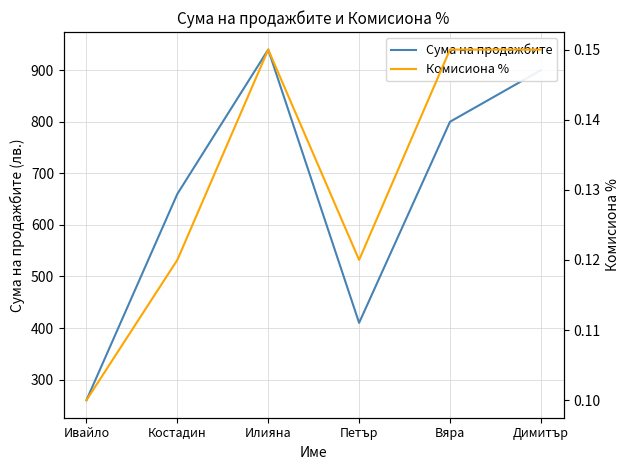

Reading right to left, transcribe all the data shown in this chart.

Сума на продажбите: Димитър=900.0	Вяра=800.0	Петър=410.0	Илияна=940.0	Костадин=660.0	Ивайло=260.0
Комисиона %: Димитър=0.1	Вяра=0.1	Петър=0.1	Илияна=0.1	Костадин=0.1	Ивайло=0.1